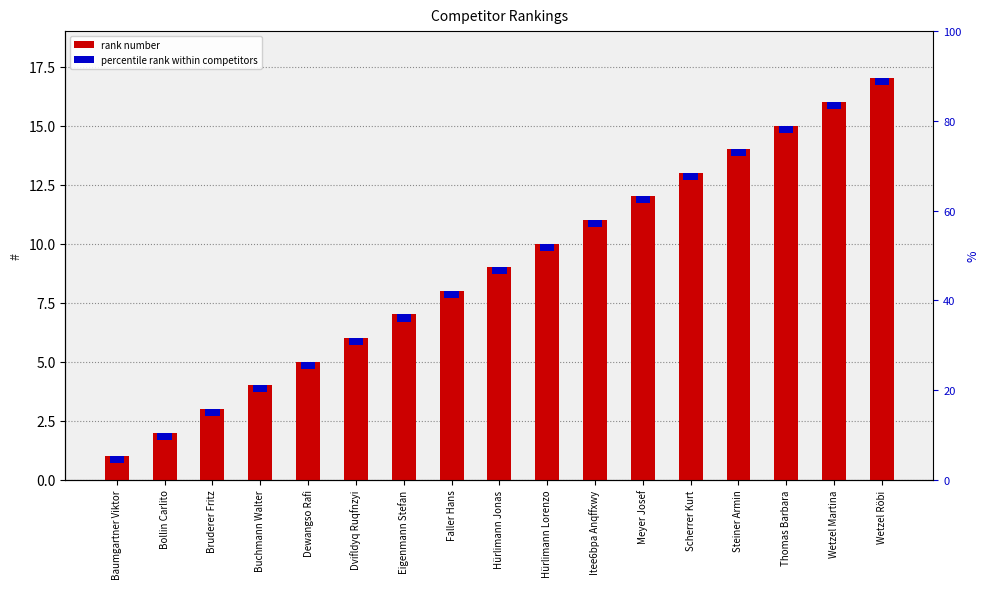

How many bars are there in total?

17